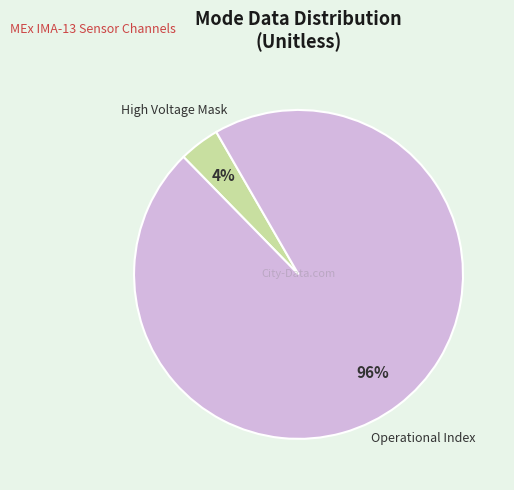

Is it true that Operational Index is 96% of the pie?

True